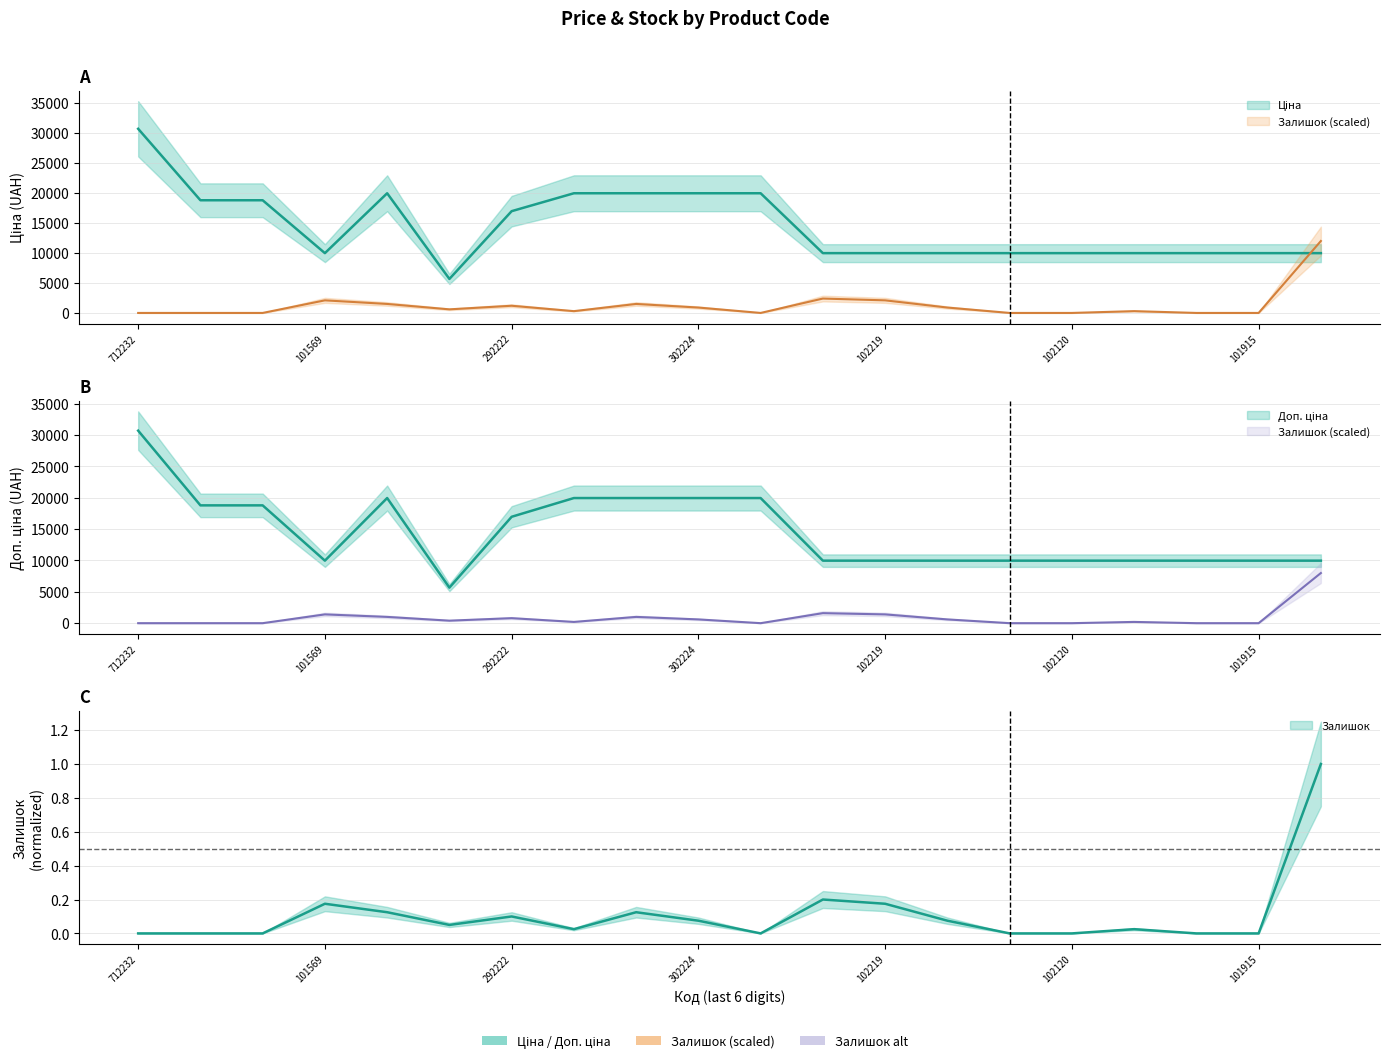

What is the sum of all Залишок values?

25800.0